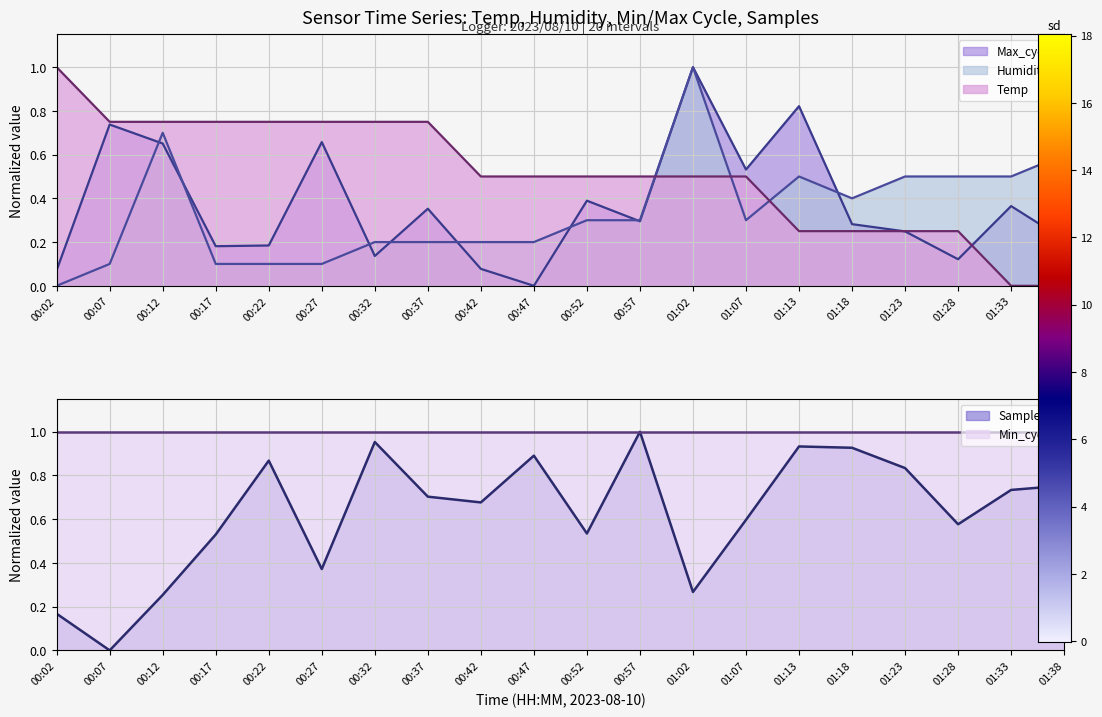

In Max_cycle, how many points are higher than both neighbors (excluding endpoints)?

7